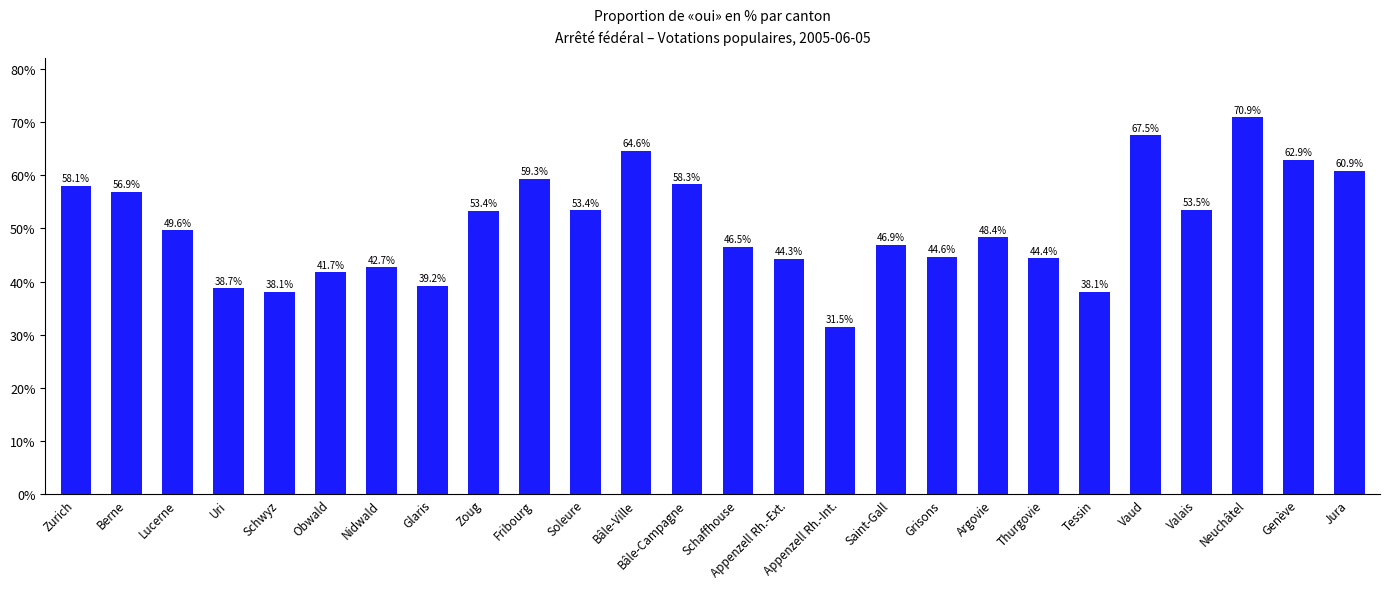

The value at Berne is 37.2. True or false?

False